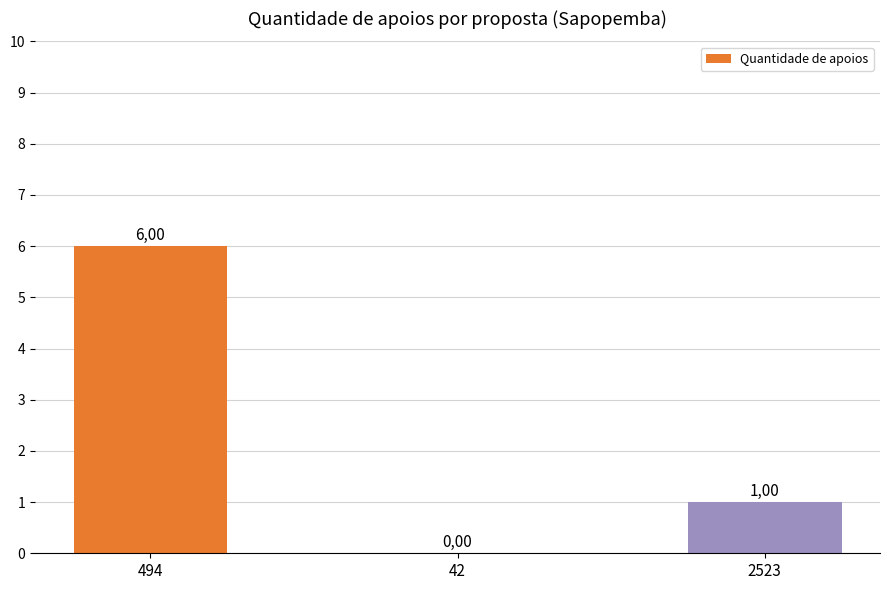

Rank the categories by value from lowest to highest.

42, 2523, 494